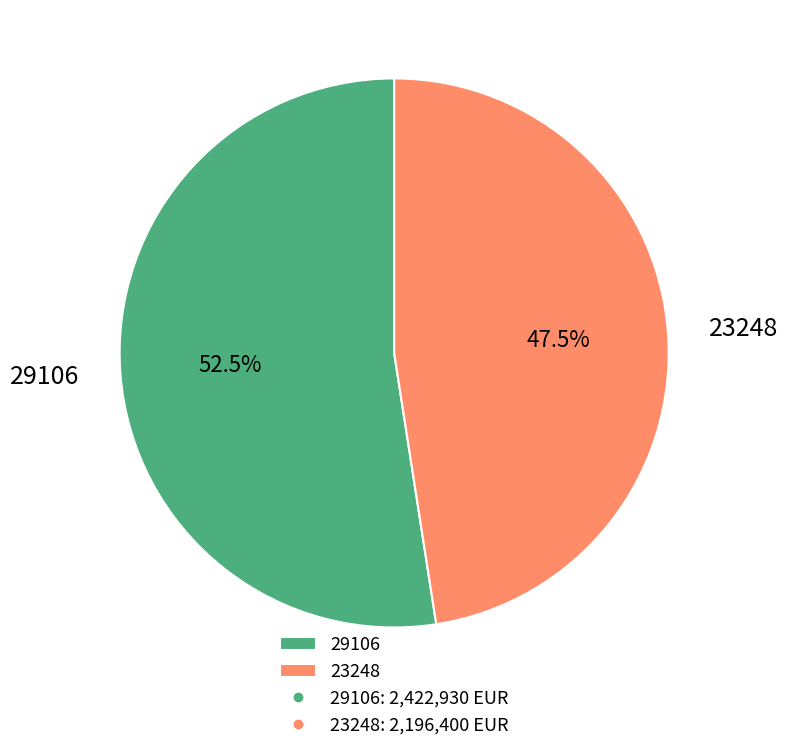

Between 29106 and 23248, which is larger?

29106